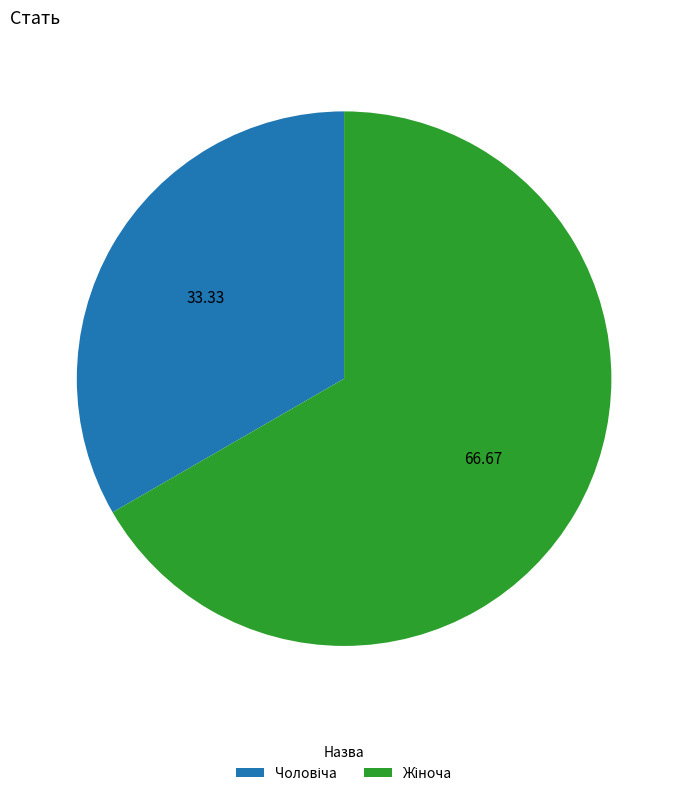

Count the number of slices in the pie.

2